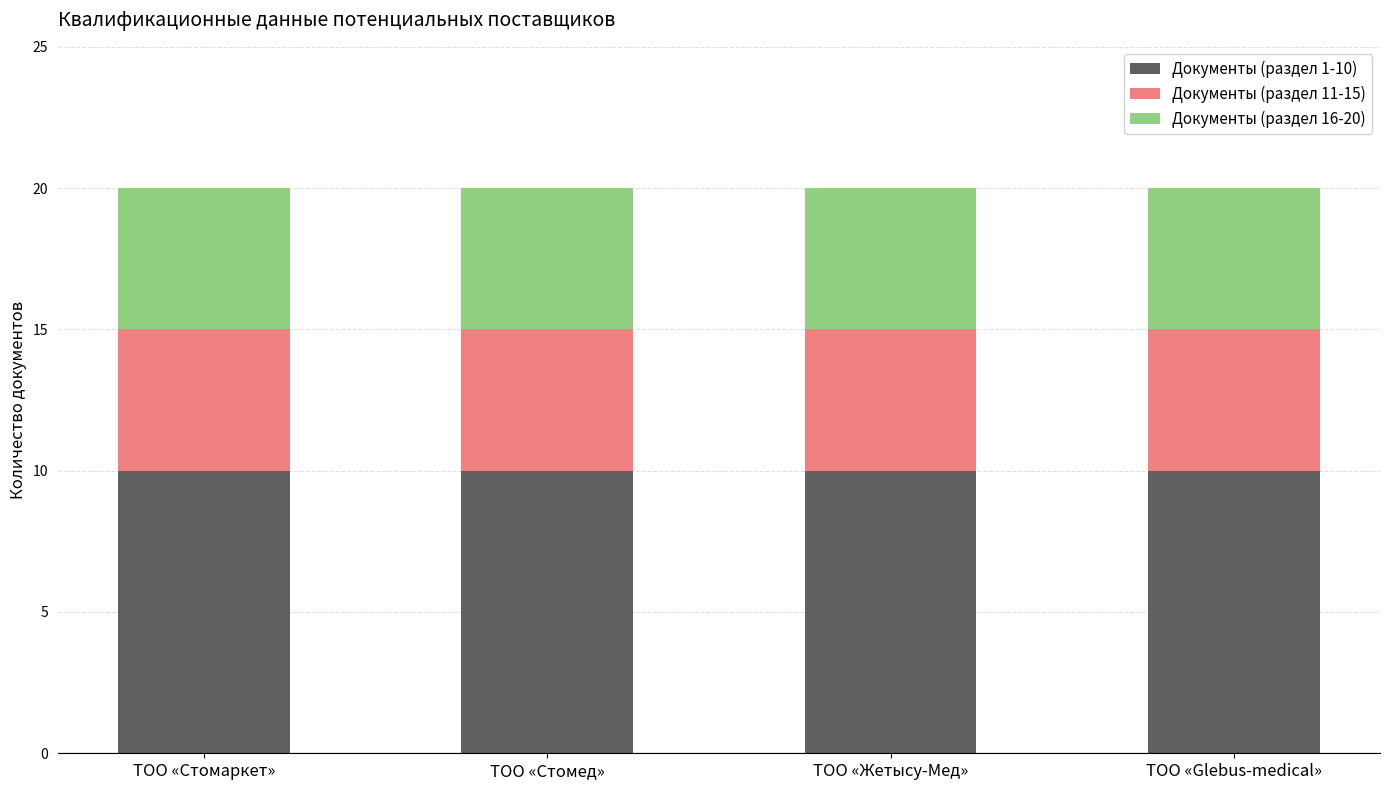

The Документы (раздел 1-10) series shows 10 at ТОО «Стомаркет». True or false?

True